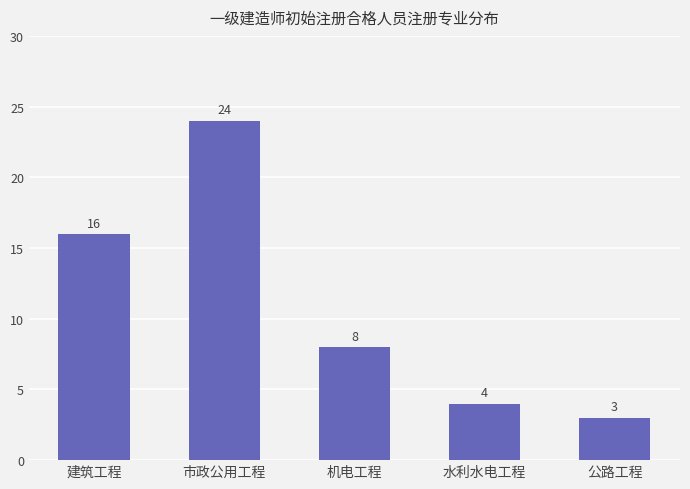

Which has a higher value, 建筑工程 or 机电工程?

建筑工程